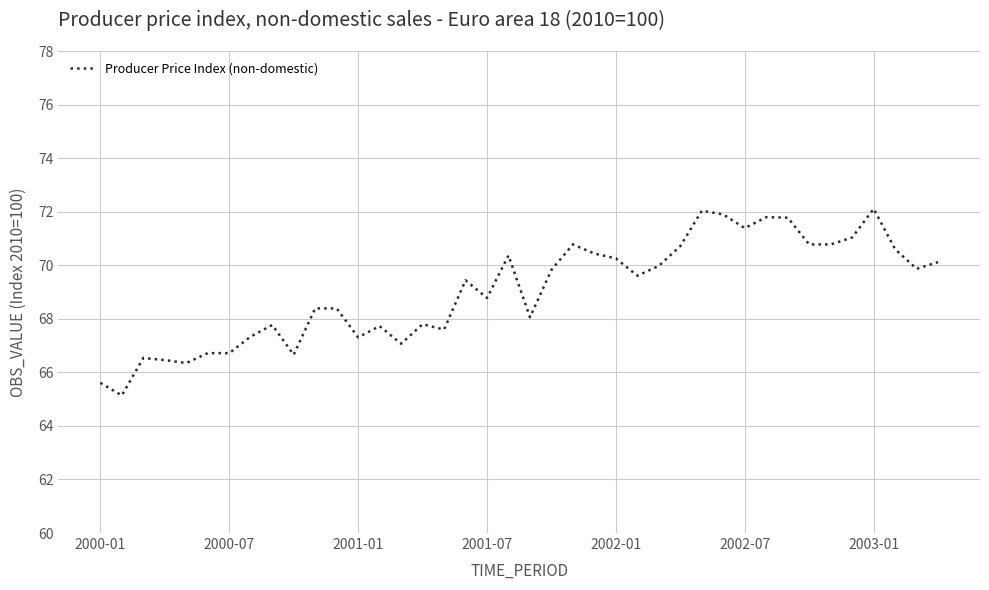

What is the difference between the second highest and second lowest values?

6.4